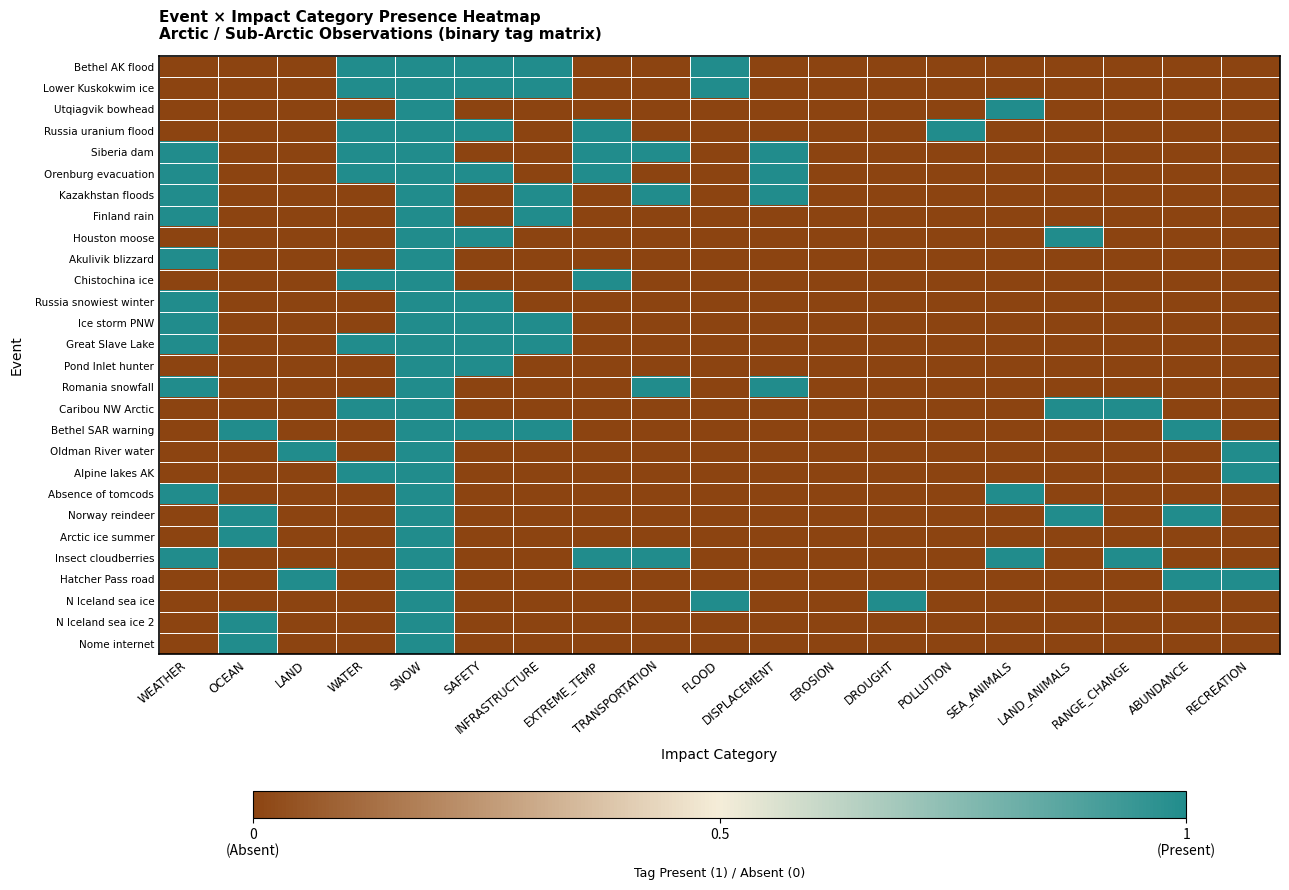

Between OCEAN and DROUGHT, which series saw the biggest shift?

Bethel SAR warning